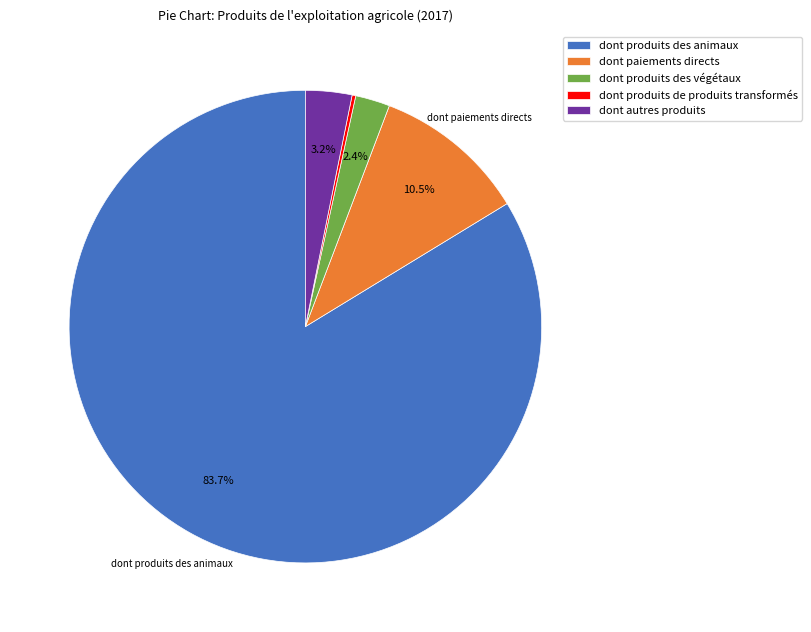

Which has a higher value, dont paiements directs or dont autres produits?

dont paiements directs